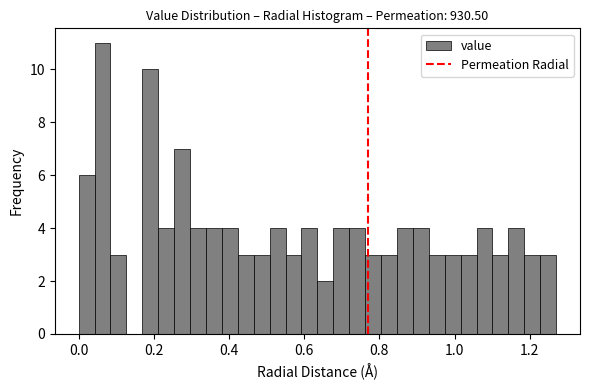

Read against the x-axis, roughly where is the centre of the tallest bar?

0.06